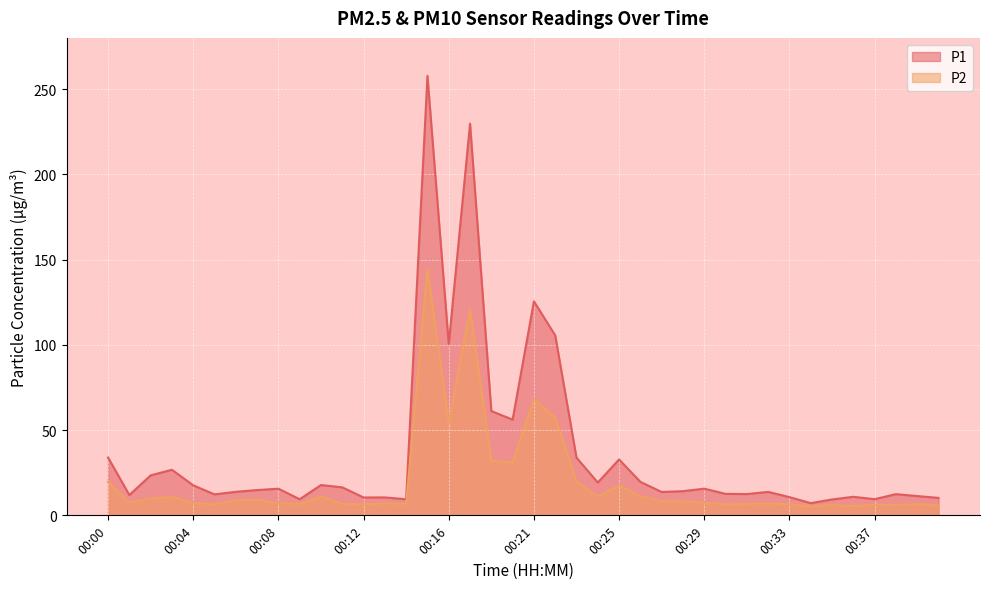

Where is the first local maximum for P1?

00:03